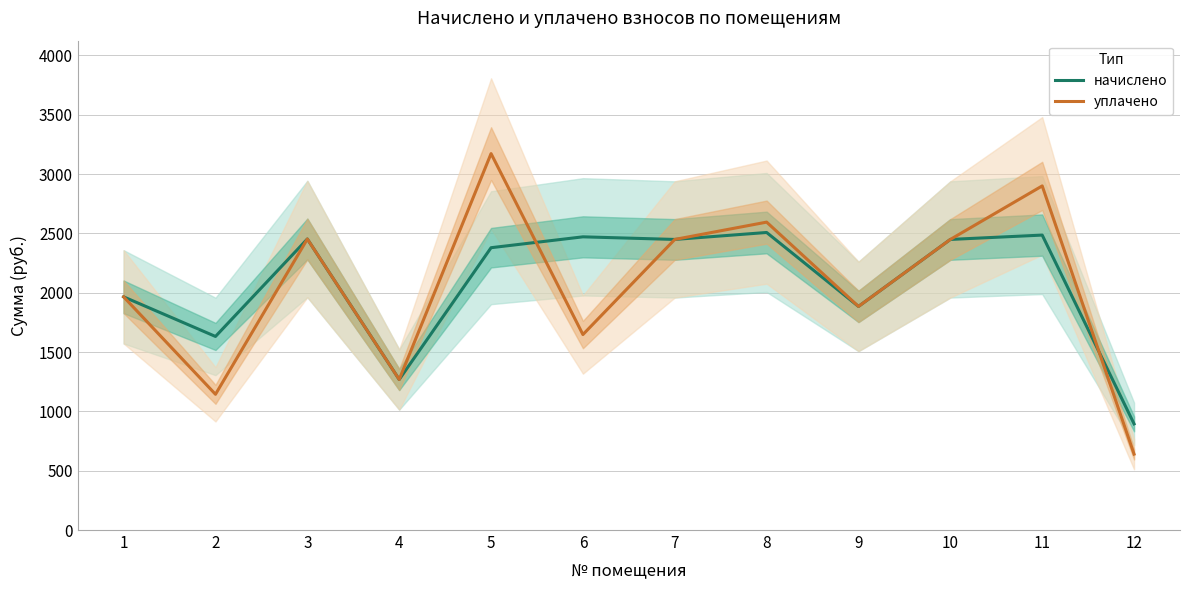

What is the total value across all series at 6?

4118.1